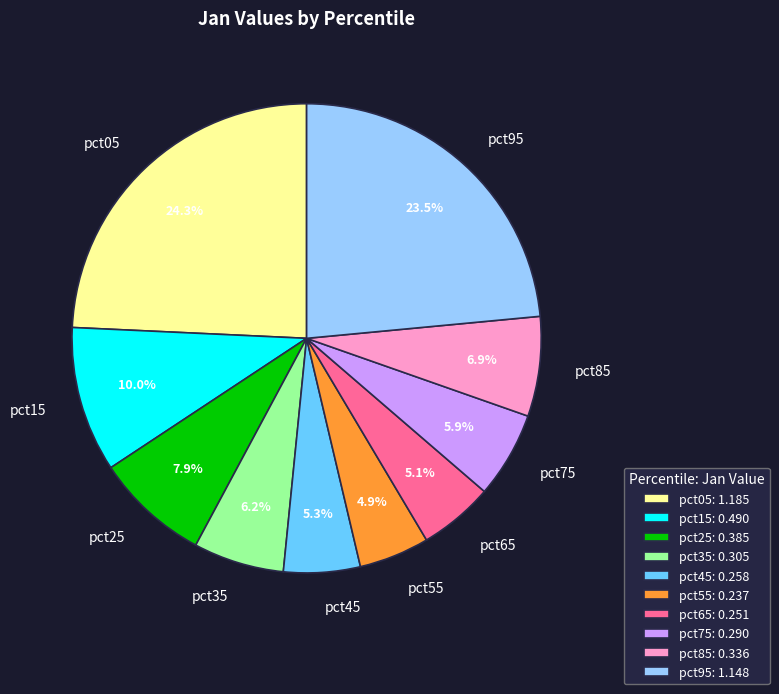

What percentage is the pct55 slice, to the nearest percent?

5%